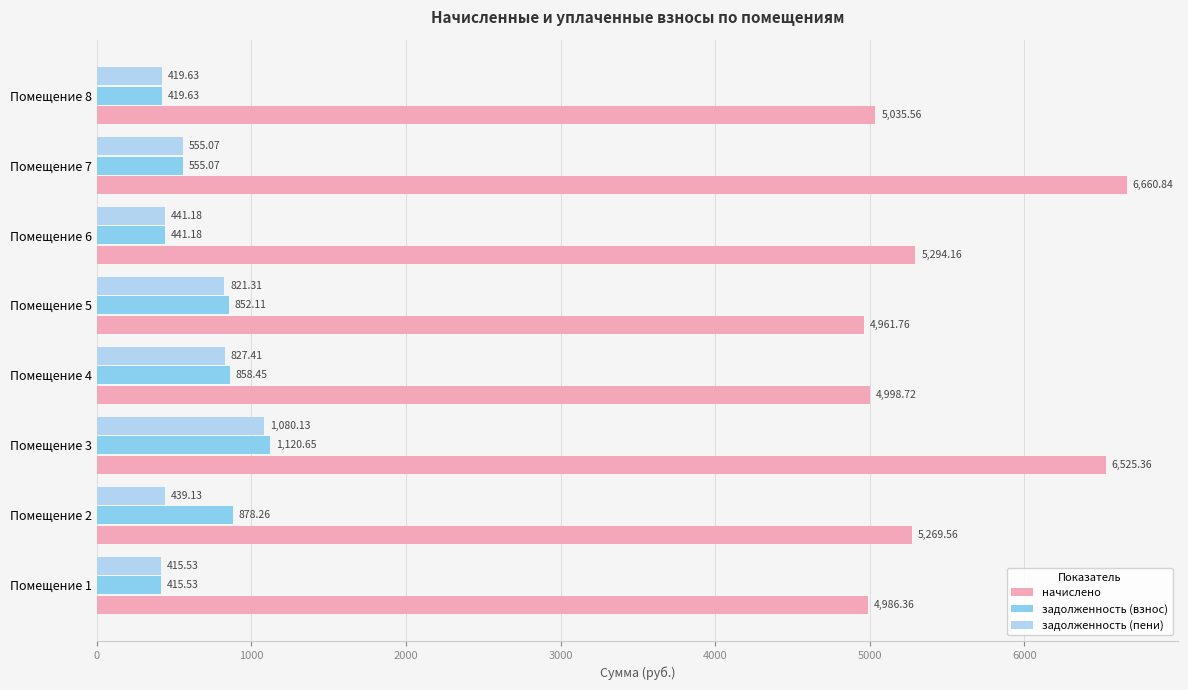

At how many categories does at least one series exceed 2951?

8